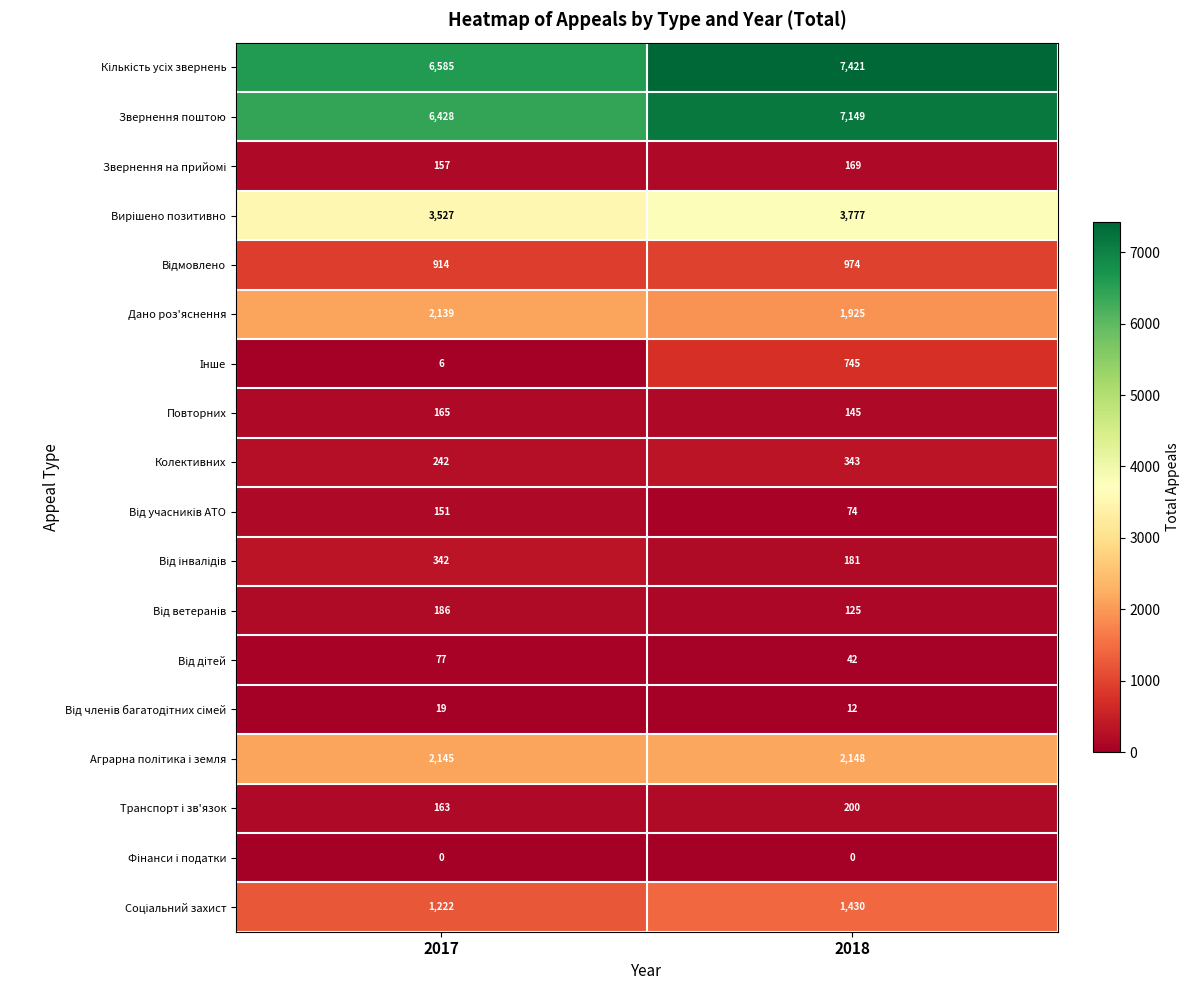

What is the difference between the Повторних values at 2017 and 2018?

20